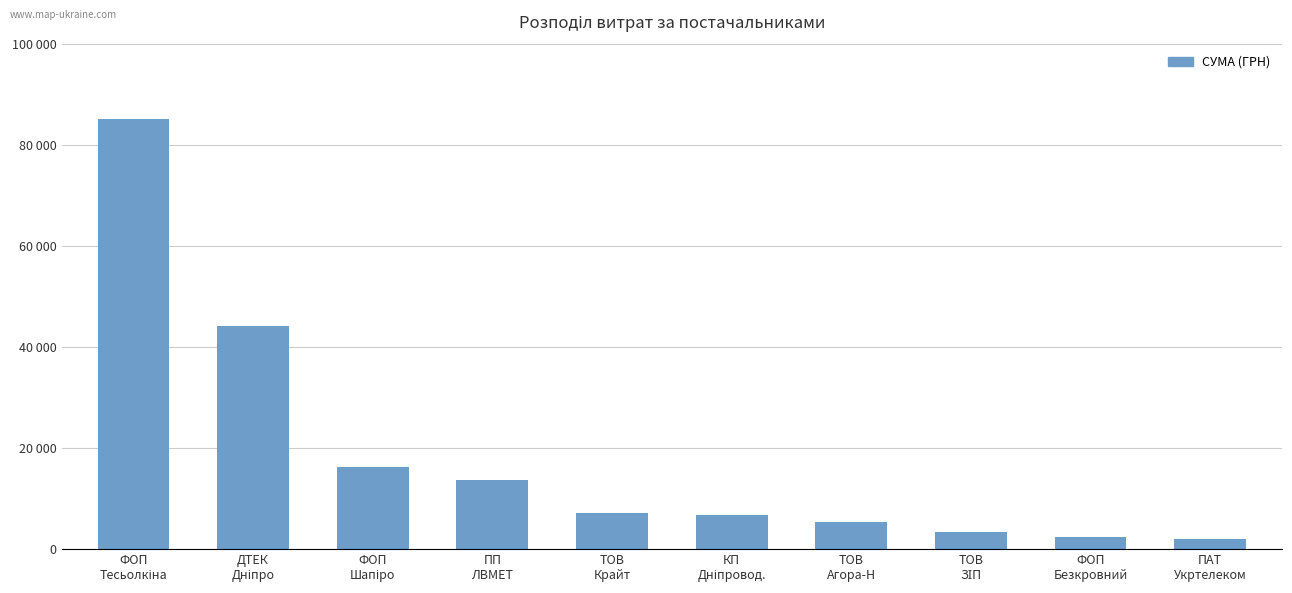

The value at ПП
ЛВМЕТ is 13574.0. True or false?

True